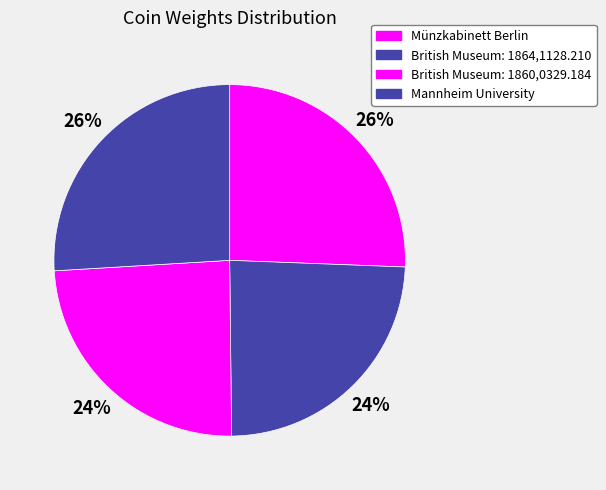

What portion of the pie excludes Münzkabinett Berlin?

74.4%